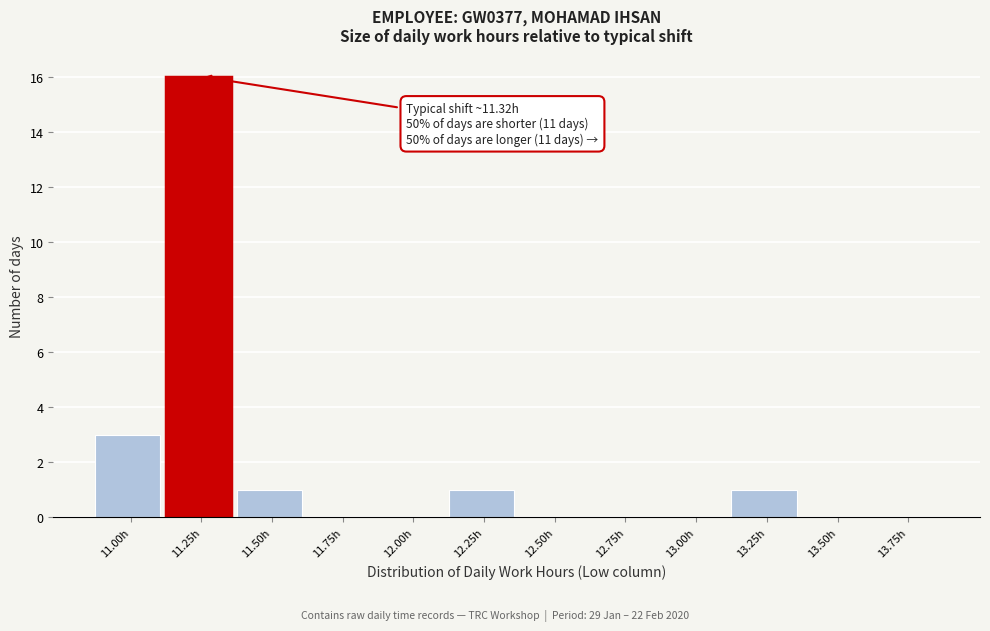

At which label is the value closest to 8?

11.00h